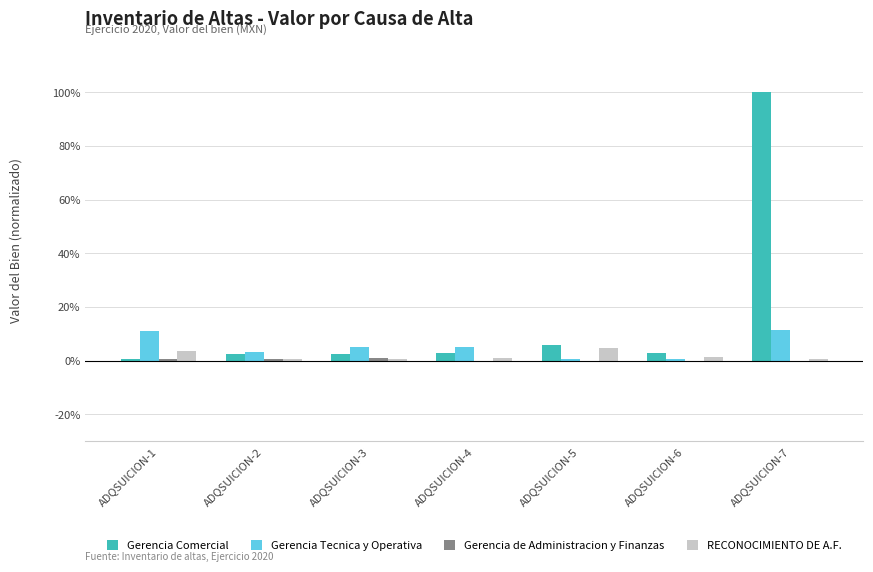

Are the bars horizontal?

No